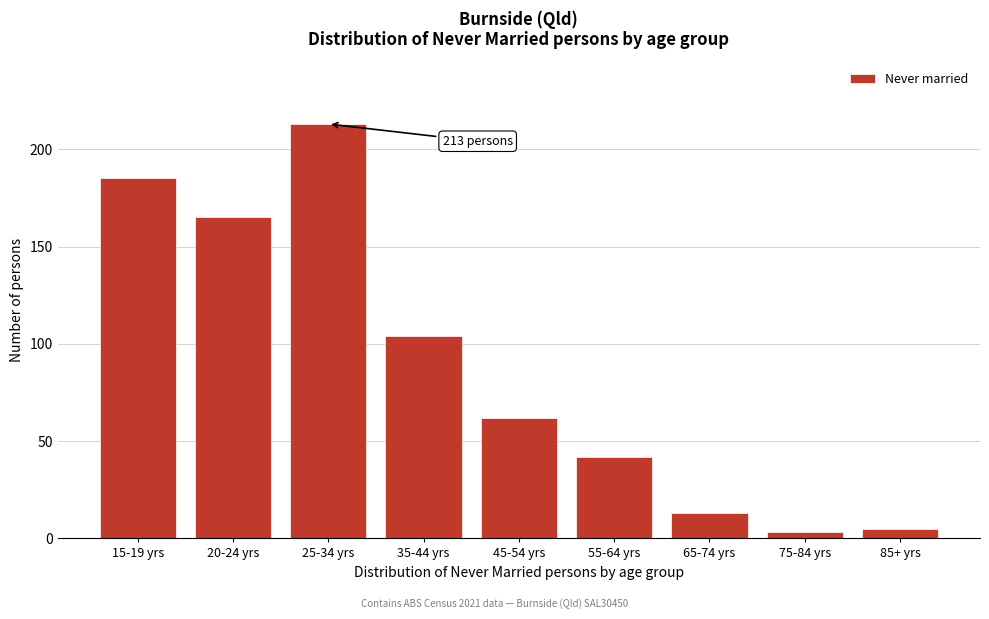

Reading left to right, what are all the values shown in this chart?

15-19 yrs=185	20-24 yrs=165	25-34 yrs=213	35-44 yrs=104	45-54 yrs=62	55-64 yrs=42	65-74 yrs=13	75-84 yrs=3	85+ yrs=5